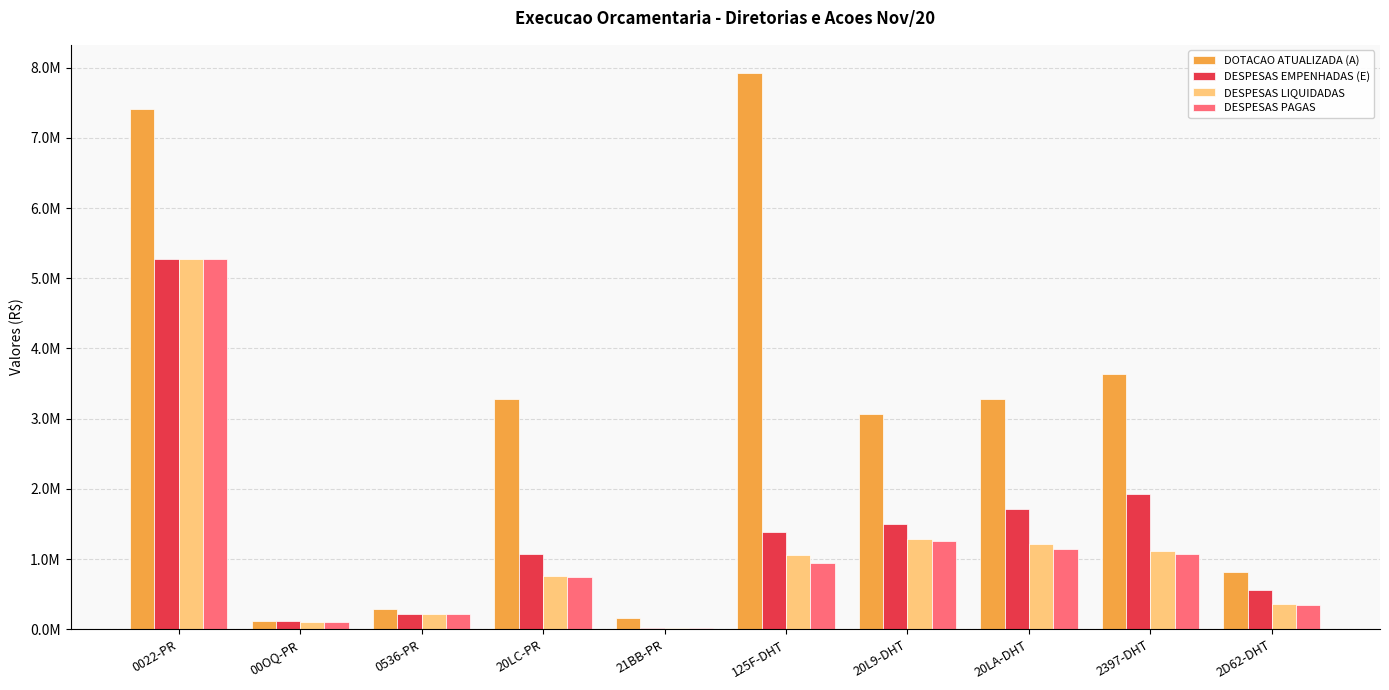

At which label does DOTACAO ATUALIZADA (A) first exceed 3278011?

0022-PR